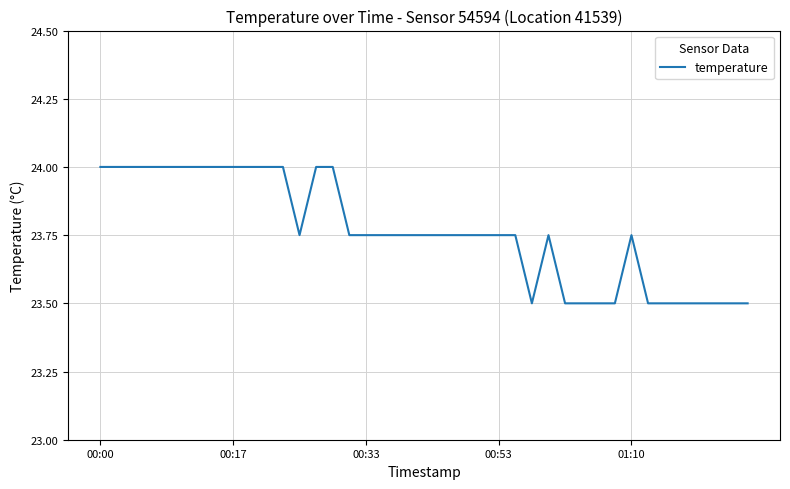

What is the minimum value shown in the chart?

23.5